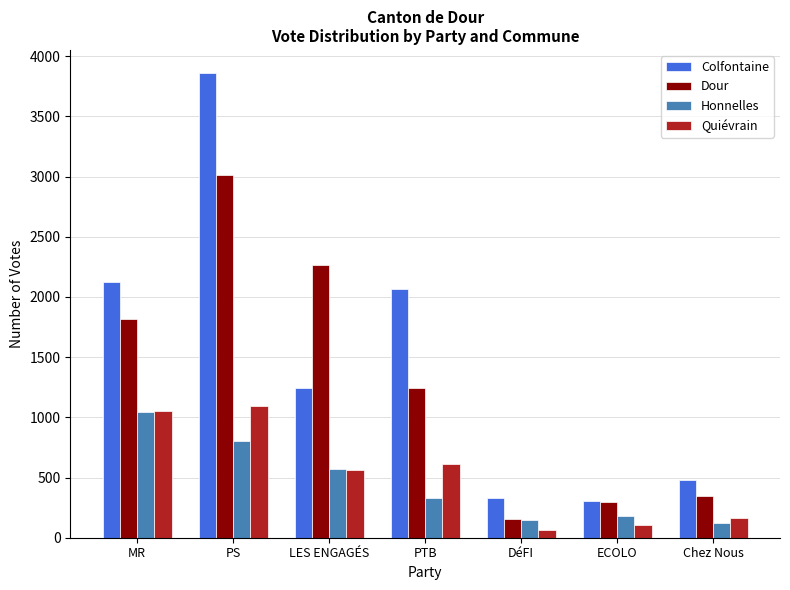

What is the difference between the maximum and minimum values in the Colfontaine series?

3552